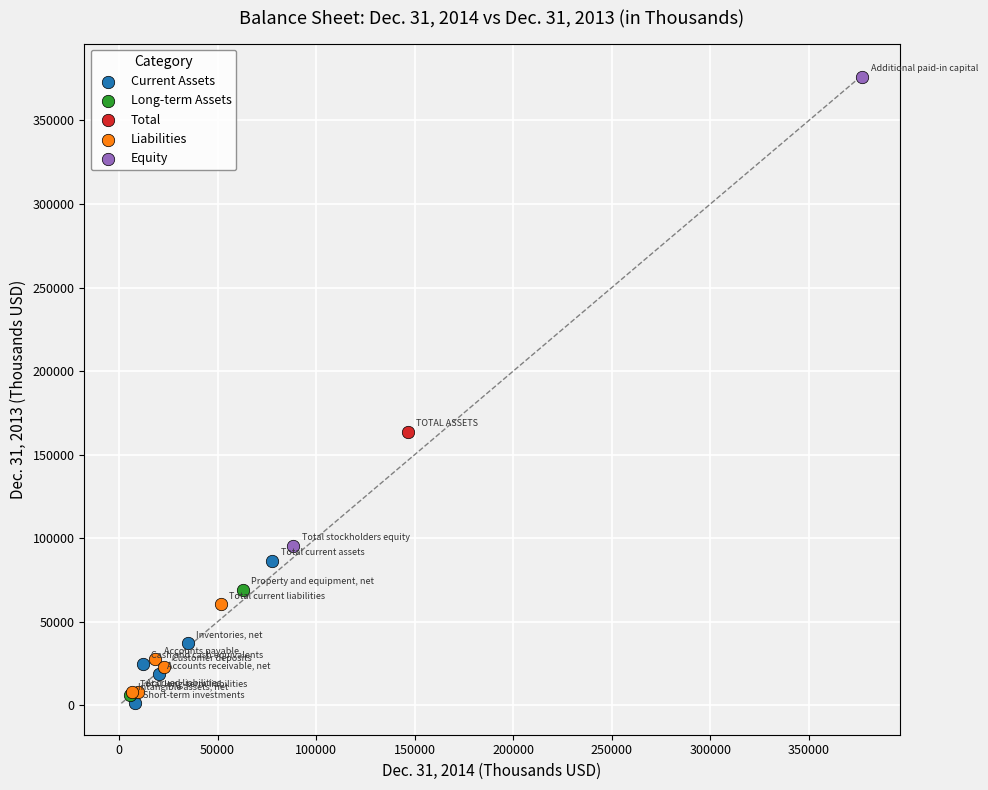

What are all the series names shown in the legend?

Current Assets, Long-term Assets, Total, Liabilities, Equity